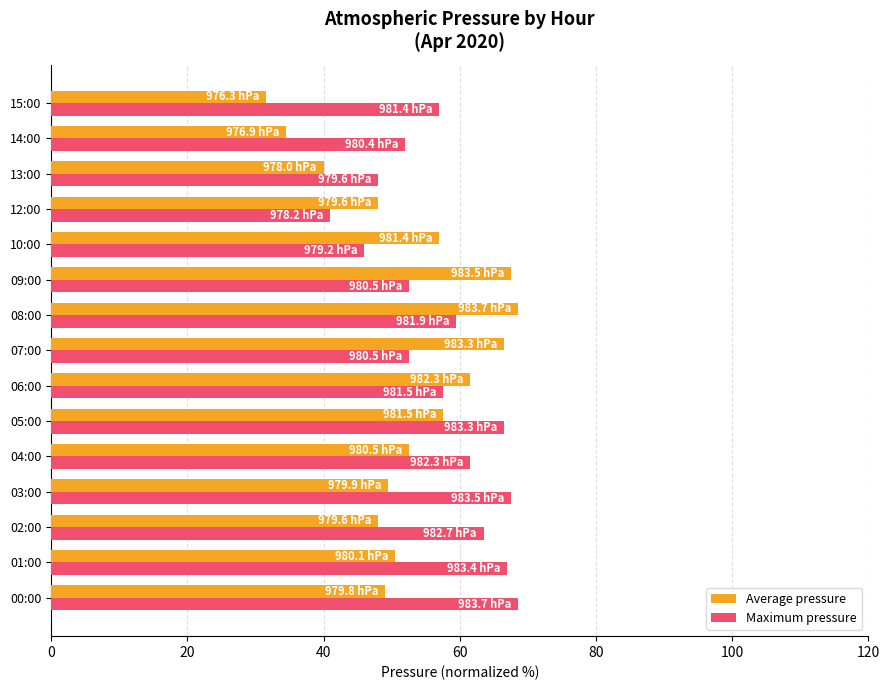

What are all the series names shown in the legend?

Average pressure, Maximum pressure